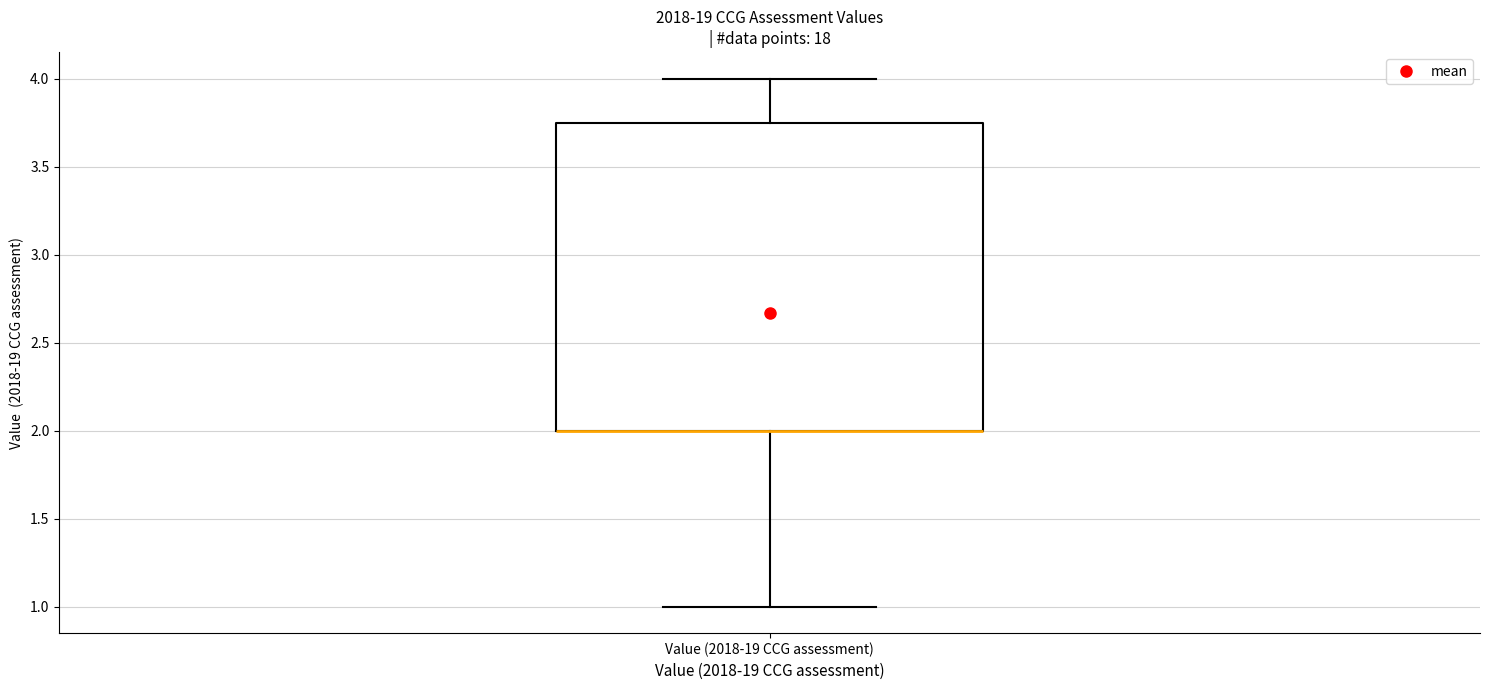

Read this box plot against the y-axis: the position of the median line, the range covered by the box, and the ends of both whiskers. The values are not printed on the chart, so give them approximately, as read against the axis.

median 2.00 (drawn on the box's lower edge), box 2.00 to 3.75, whiskers 1.00 to 4.00